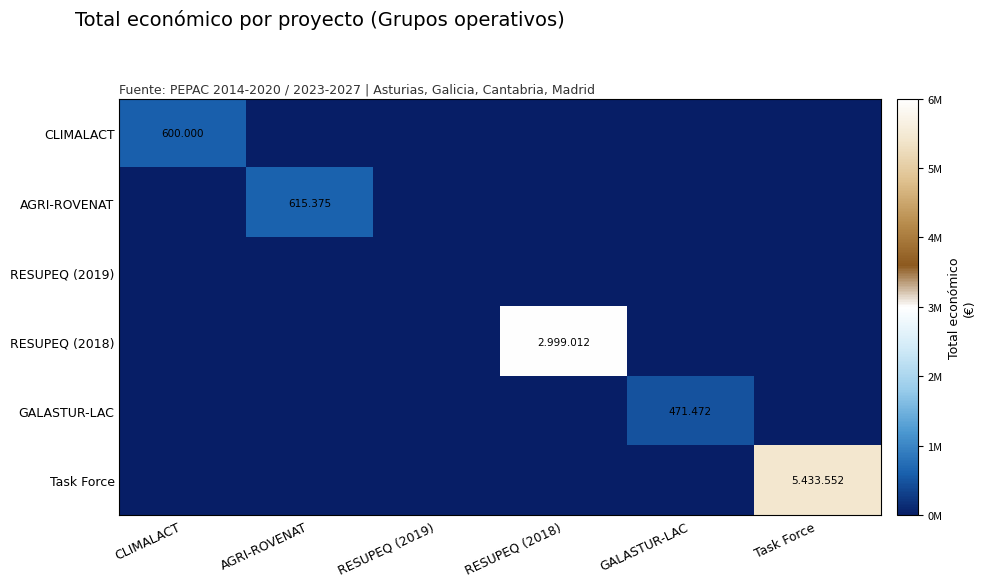

What is the difference between the maximum and minimum values in the AGRI-ROVENAT series?

615375